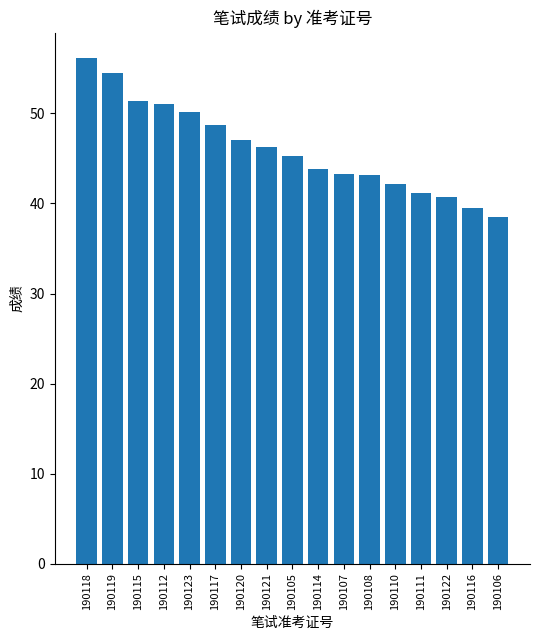

The value at 190108 is 43.2. True or false?

True